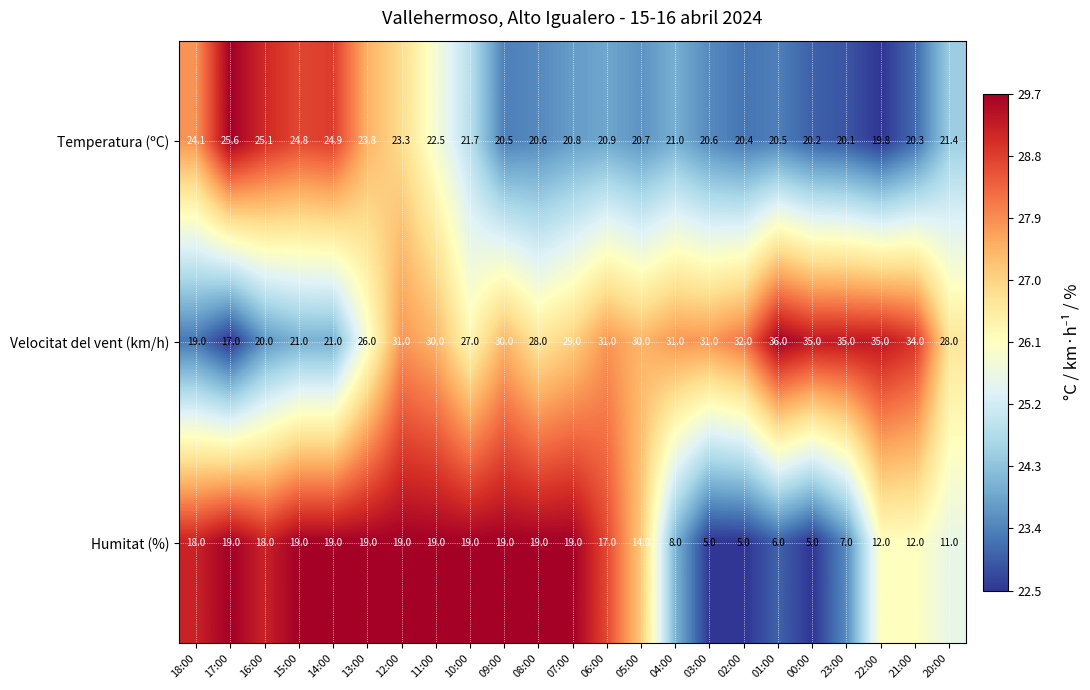

What is the total value across all series at 14:00?

64.9